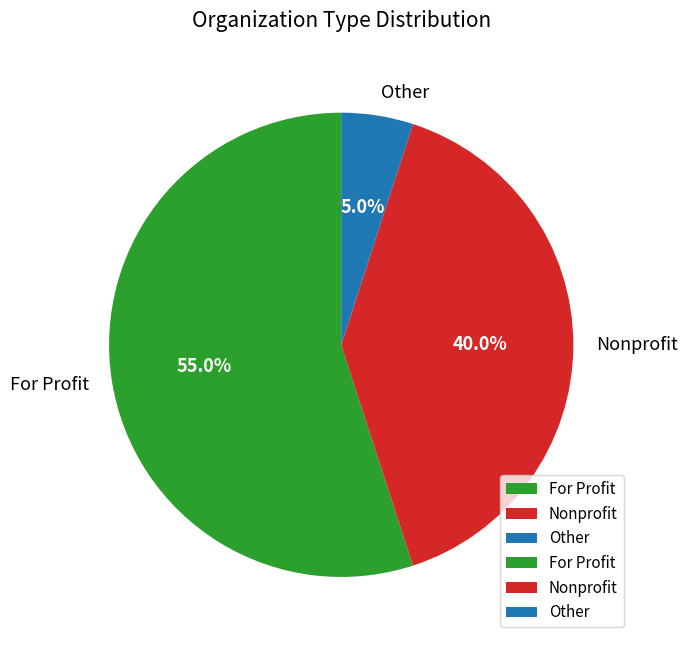

Which slice is the largest?

For Profit